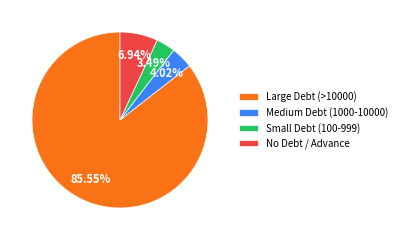

What is the ratio of the value at Large Debt (>10000) to the value at Medium Debt (1000-10000)?

21.3